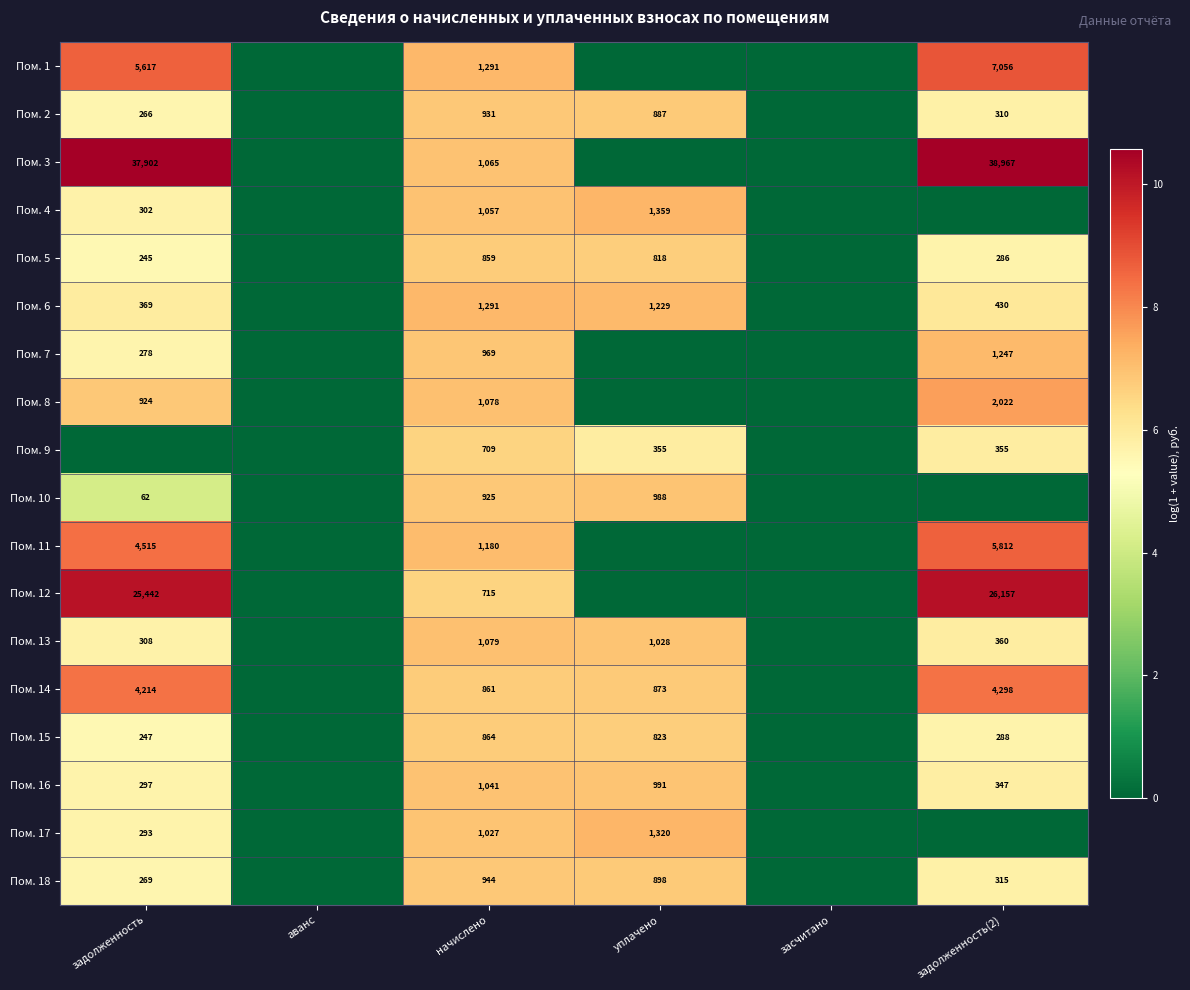

Between задолженность and задолженность(2), which is larger?

задолженность(2)